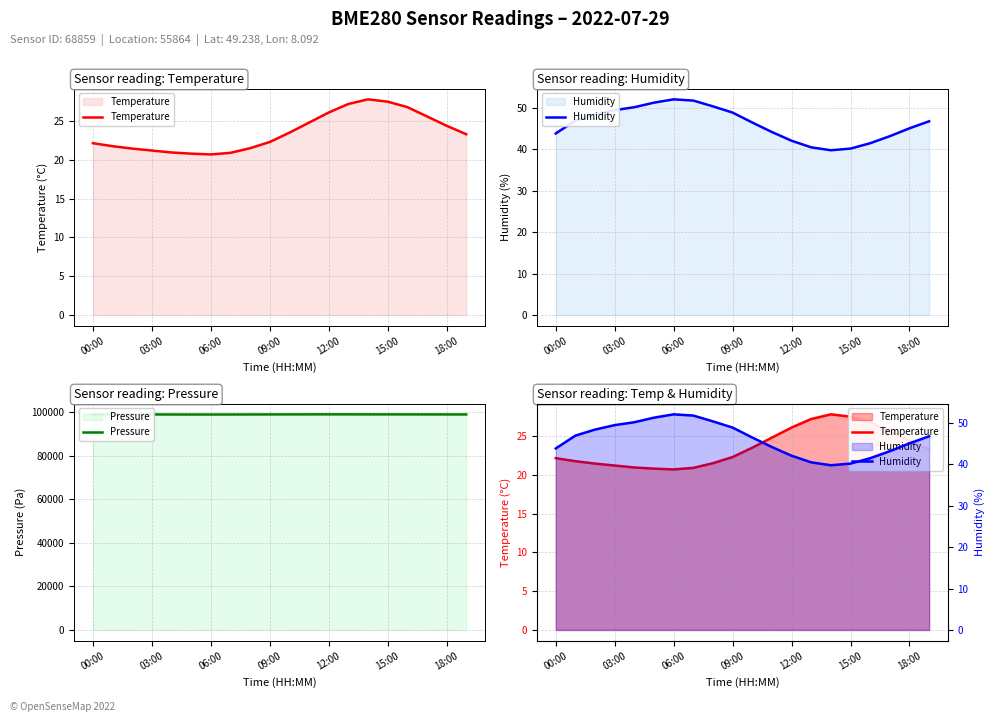

True or false: Temperature and Humidity cross at least once.

False